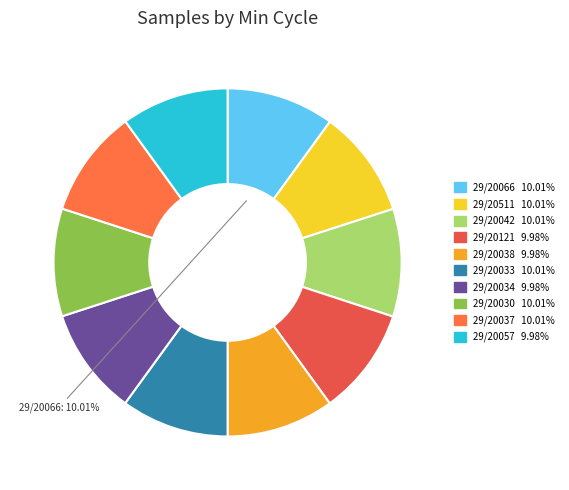

What percentage is the 29/20121 slice, to the nearest percent?

10%